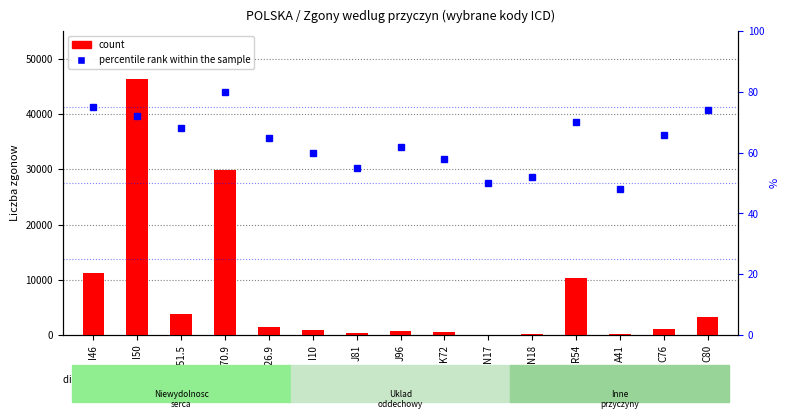

What are all the series names shown in the legend?

count, percentile rank within the sample